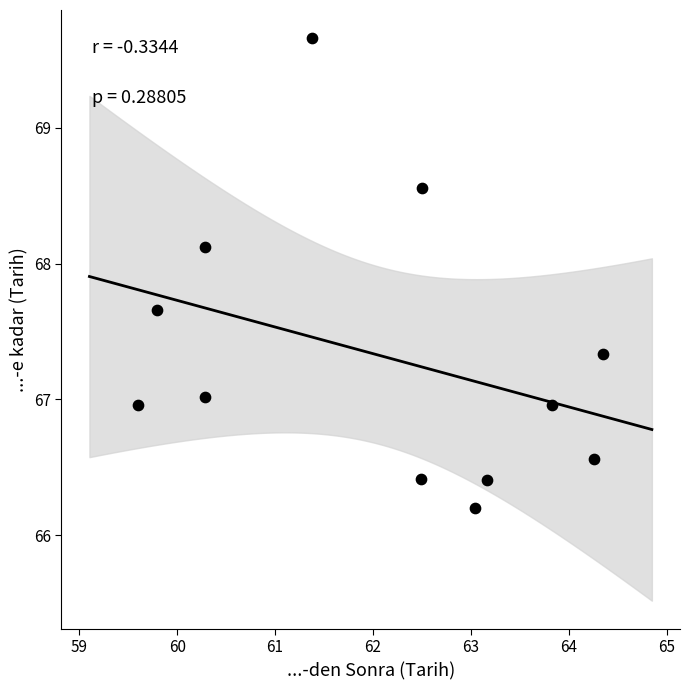

What is the range of Y values (max minus min)?

3.5